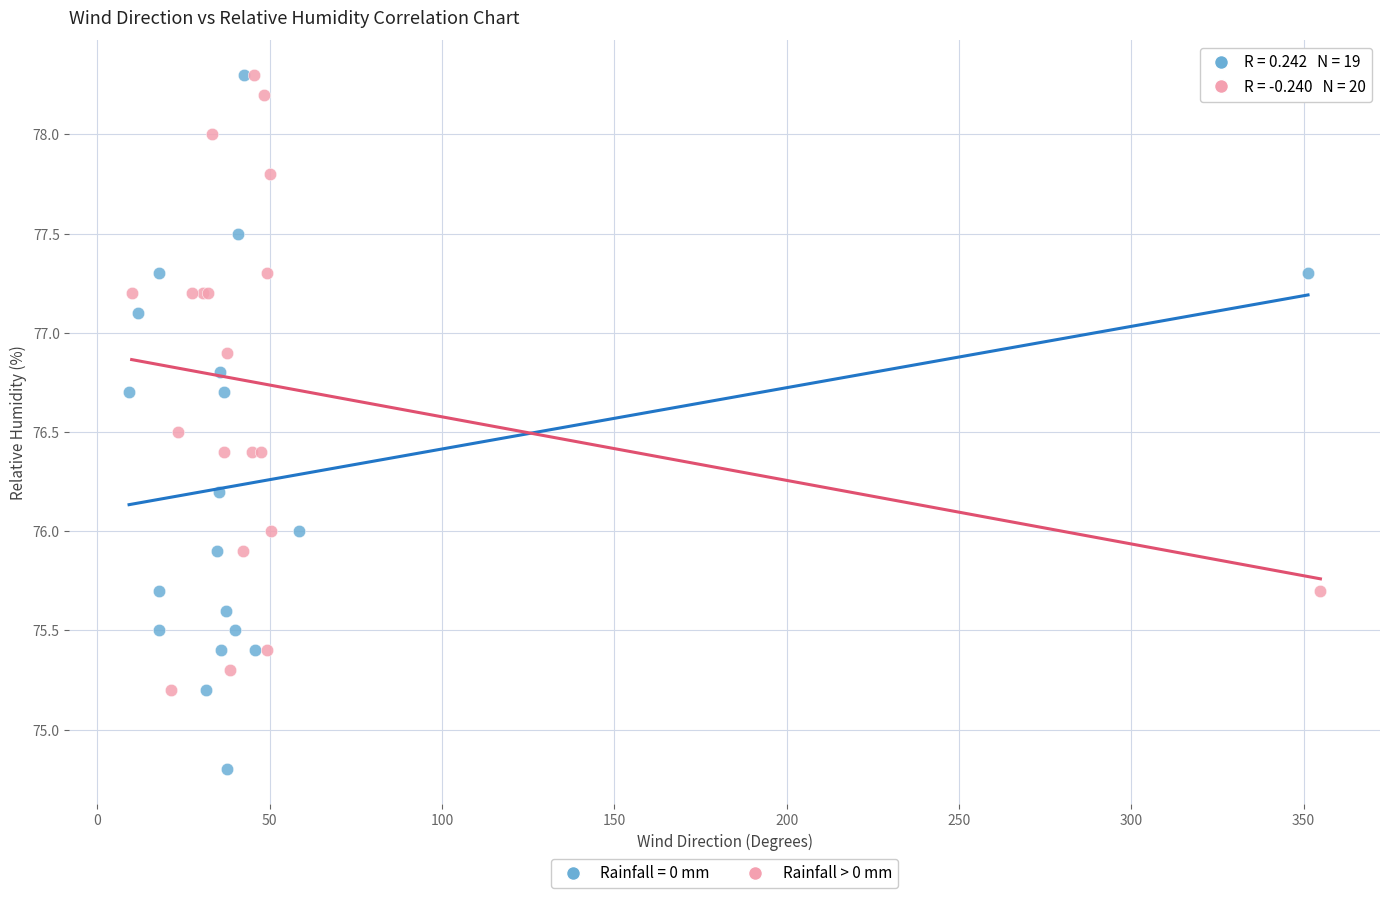

Which series reaches the minimum Y coordinate?

Rainfall = 0 mm